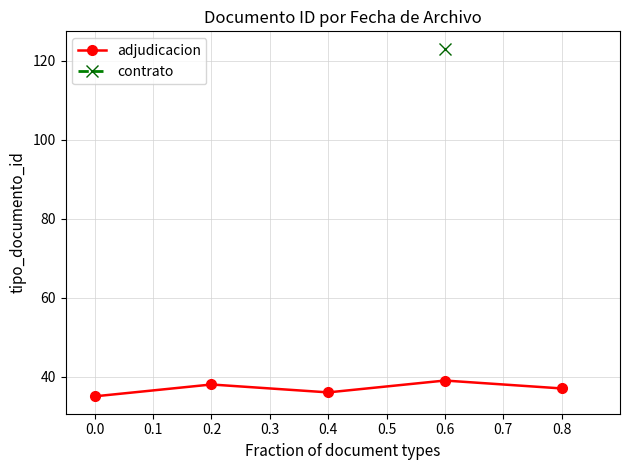

The value of adjudicacion at 0.2 is 57. True or false?

False